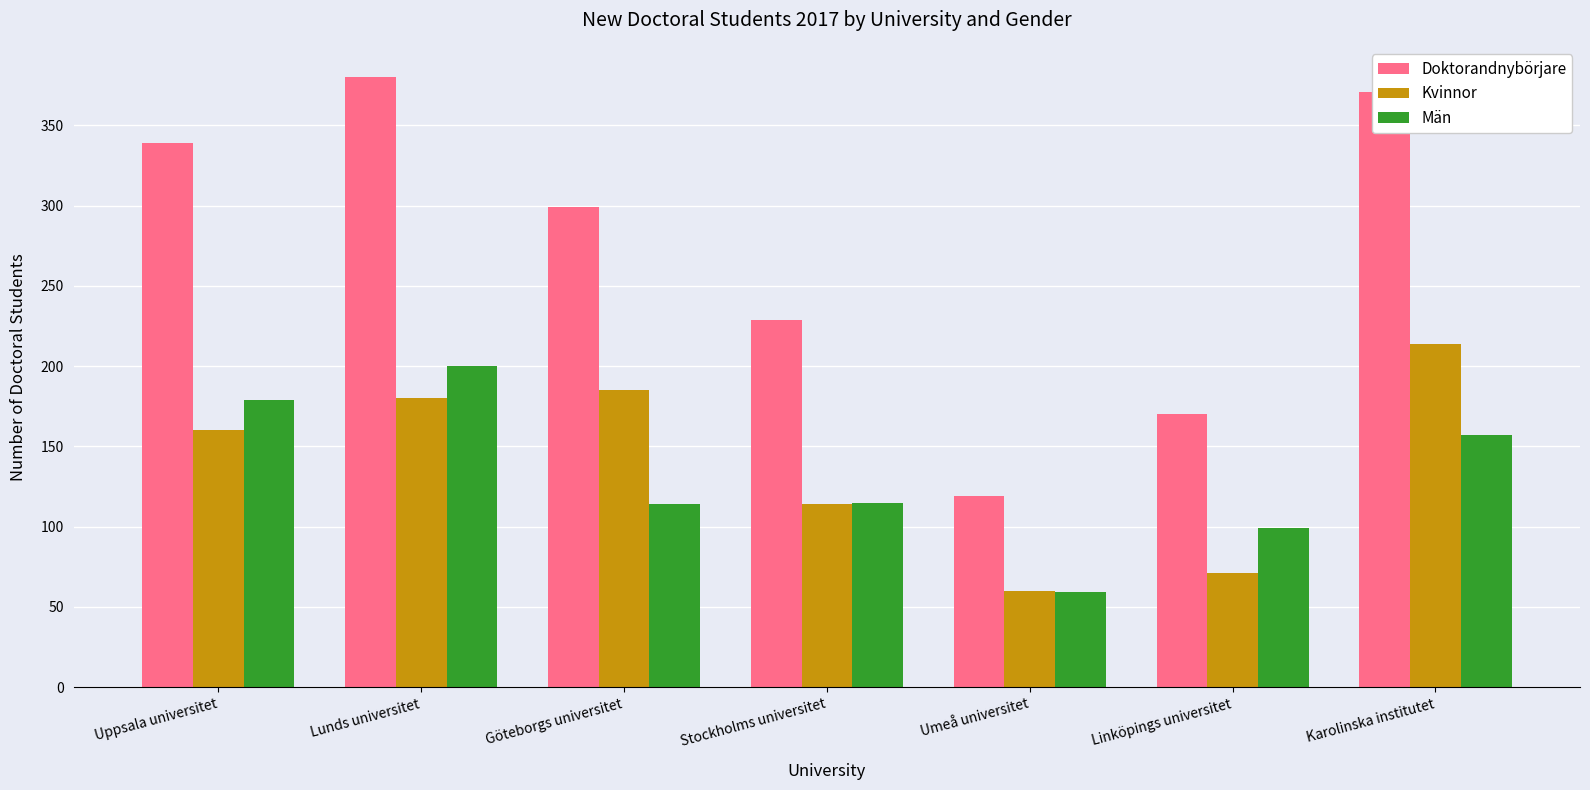

At Lunds universitet, list the series in order from smallest to largest.

Kvinnor, Män, Doktorandnybörjare